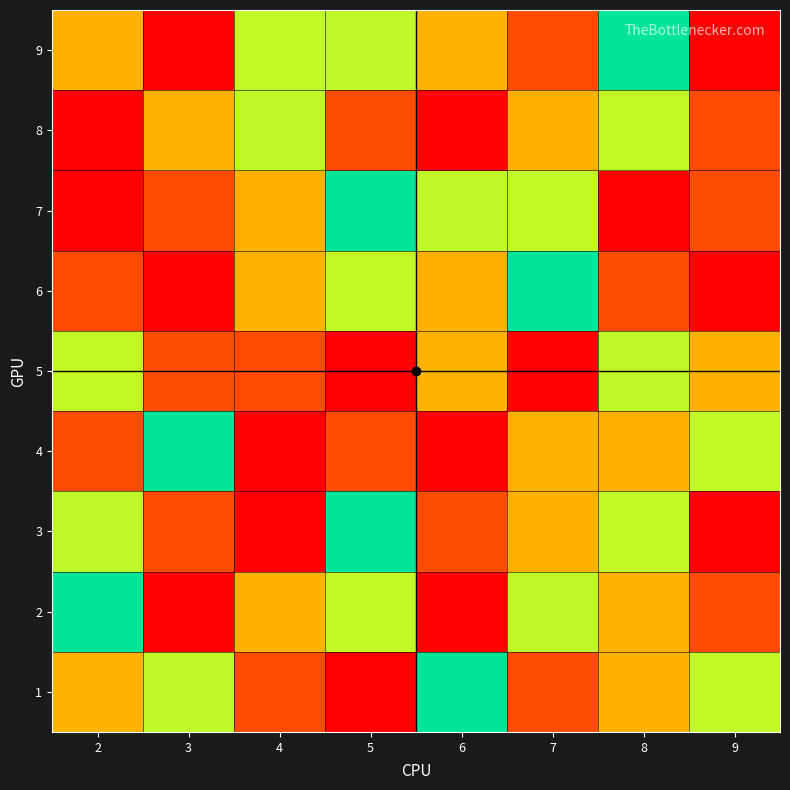

Reading left to right, what are all the values shown in this chart?

1: 2=3	3=4	4=8	5=1	6=5	7=2	8=7	9=6
2: 2=5	3=1	4=7	5=6	6=9	7=4	8=3	9=8
3: 2=4	3=8	4=1	5=5	6=2	7=7	8=6	9=9
4: 2=2	3=5	4=9	5=8	6=1	7=3	8=7	9=6
5: 2=6	3=2	4=8	5=1	6=3	7=9	8=4	9=7
6: 2=8	3=1	4=3	5=6	6=7	7=5	8=2	9=9
7: 2=9	3=8	4=7	5=5	6=4	7=6	8=1	9=2
8: 2=1	3=3	4=4	5=2	6=9	7=7	8=6	9=8
9: 2=7	3=9	4=6	5=4	6=3	7=8	8=5	9=1